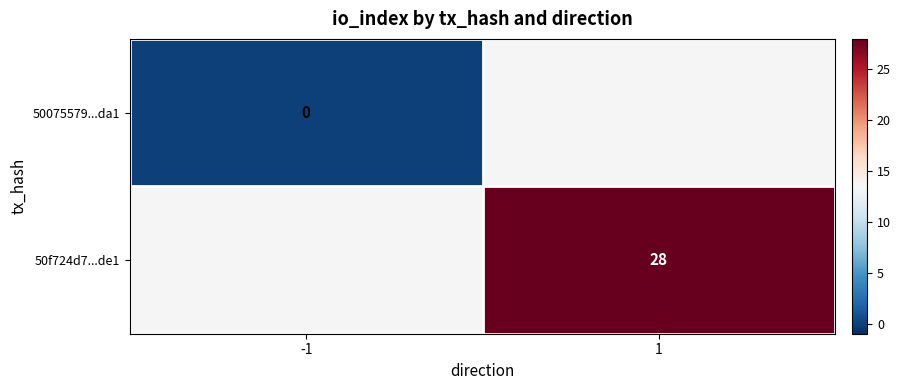

What value does the 50f724d7...de1 series have at 1?

28.0